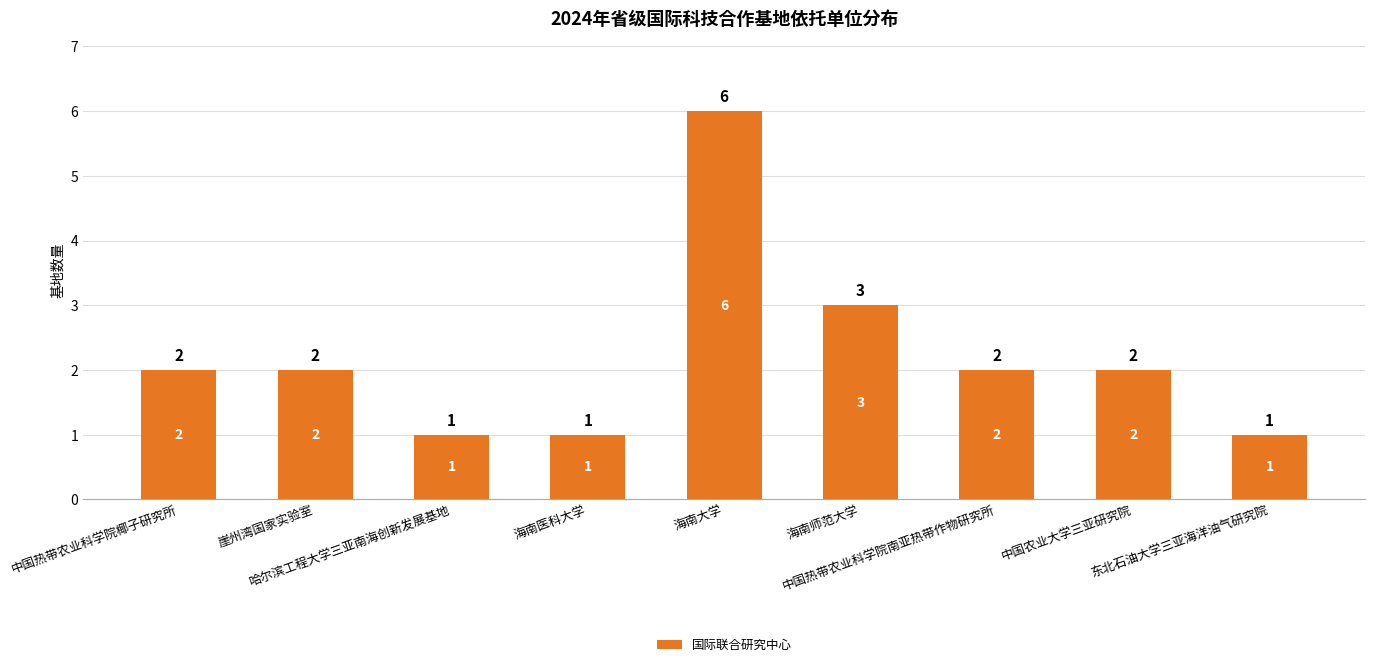

Are the bars grouped side by side (vs. stacked)?

No